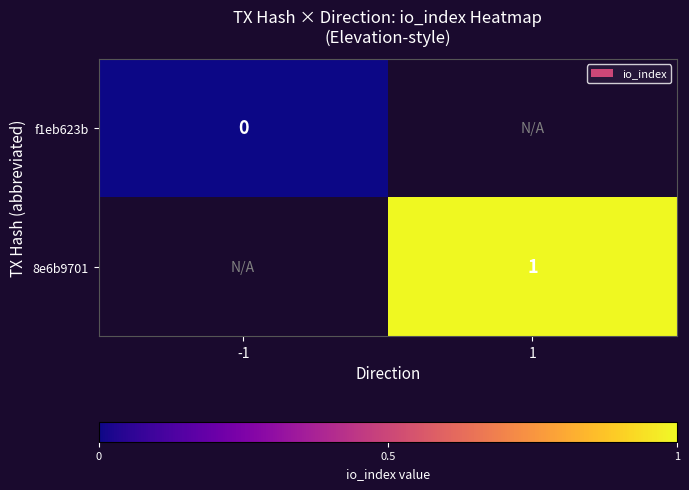

Is it true that 8e6b9701 equals 1 at 1?

True